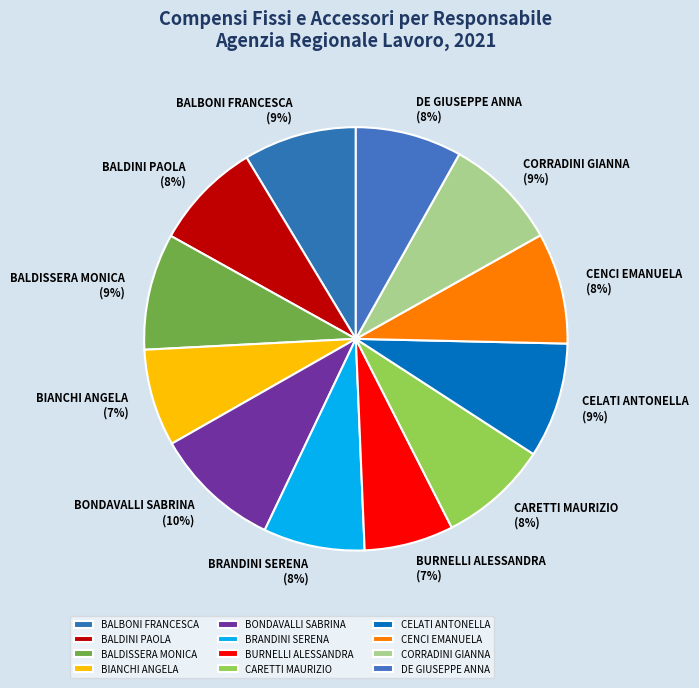

Is there any slice that represents more than half of the pie?

No